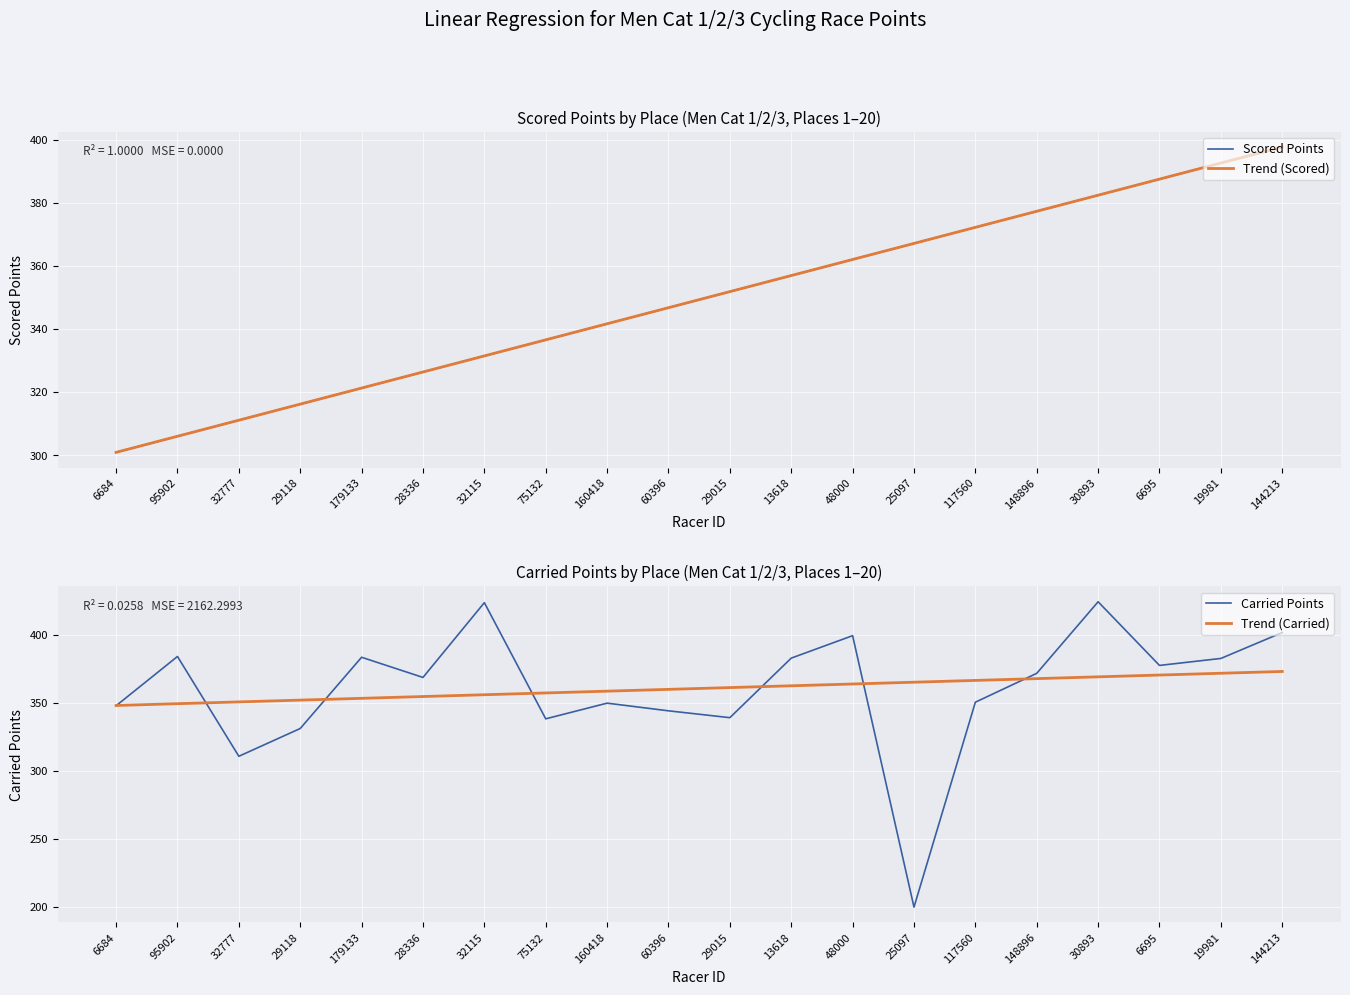

What is the maximum value shown in the chart?

424.0